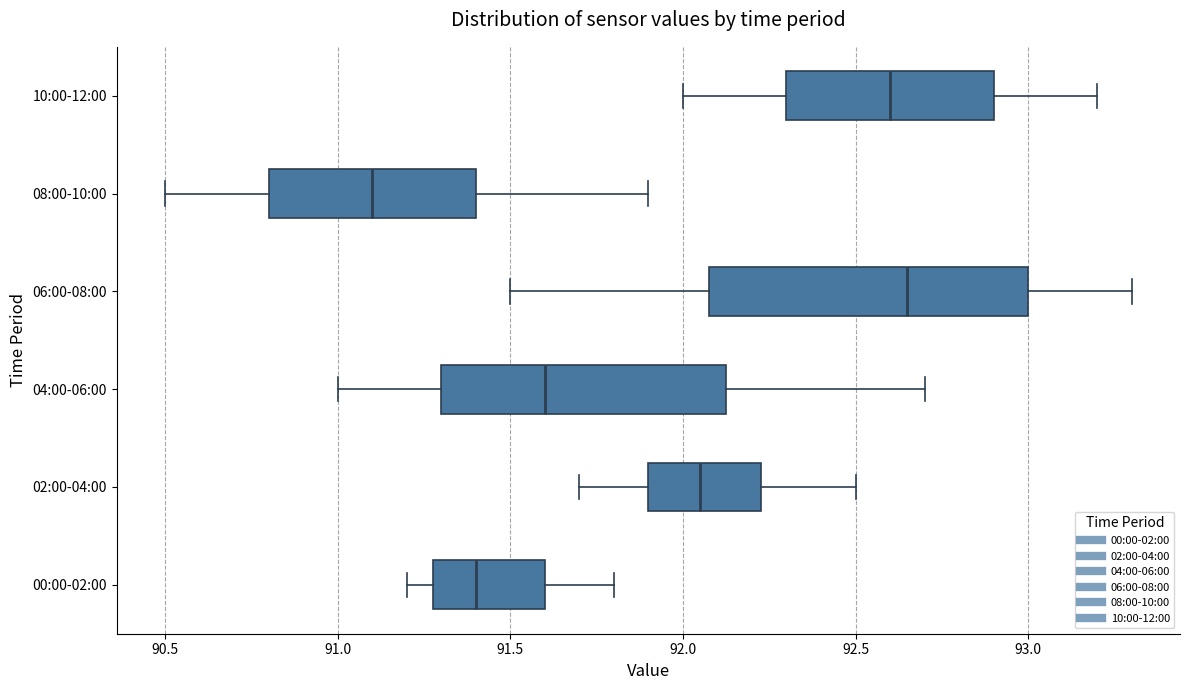

Comparing the boxes themselves (not the whiskers), which one is the widest?

06:00-08:00